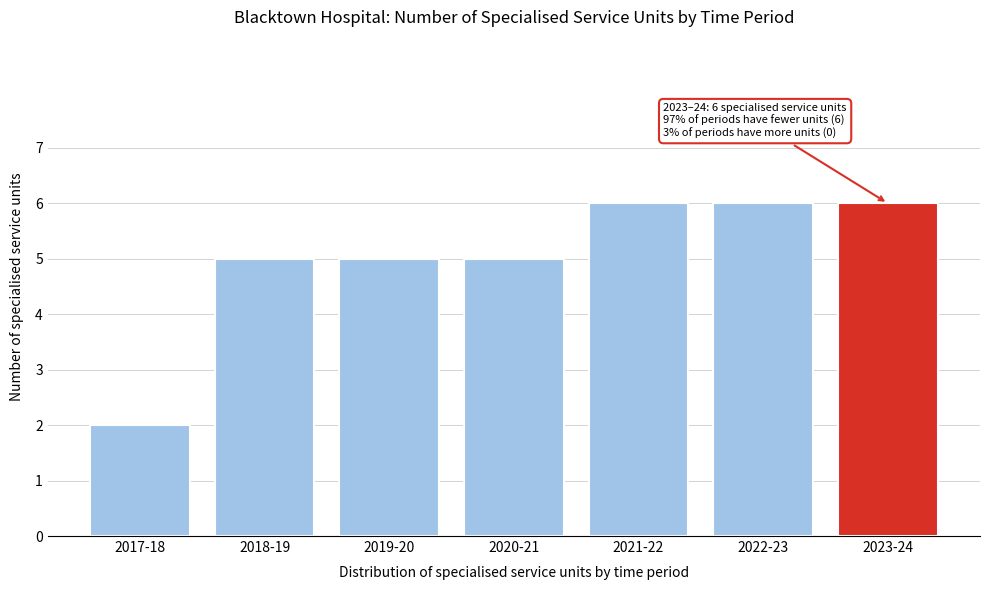

Reading left to right, extract all data points from this chart.

2	5	5	5	6	6	6